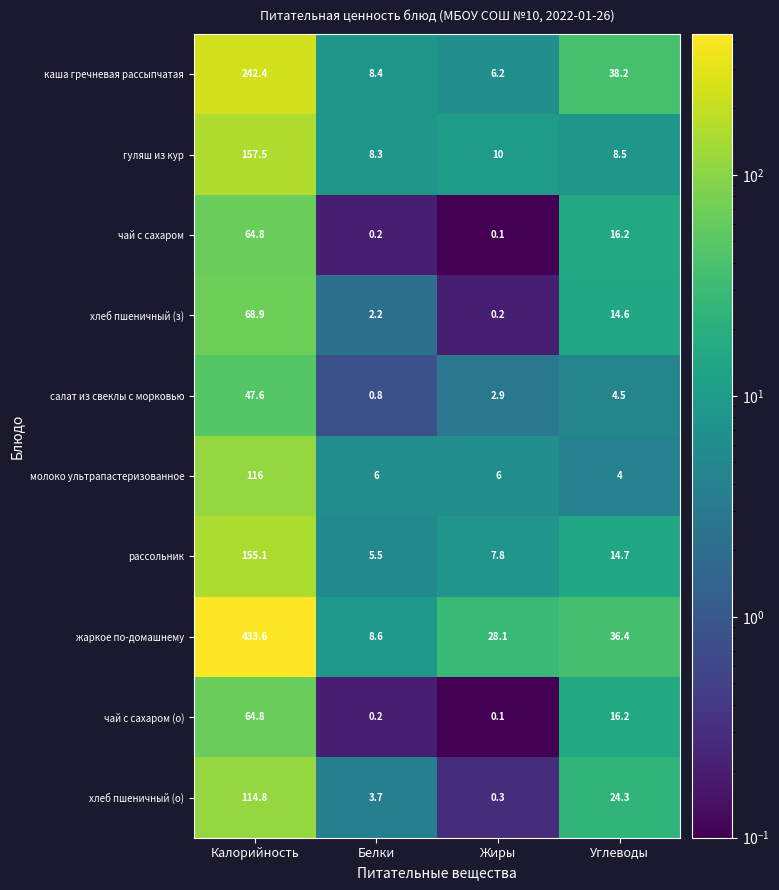

At which category is the sum across all series the highest?

Калорийность